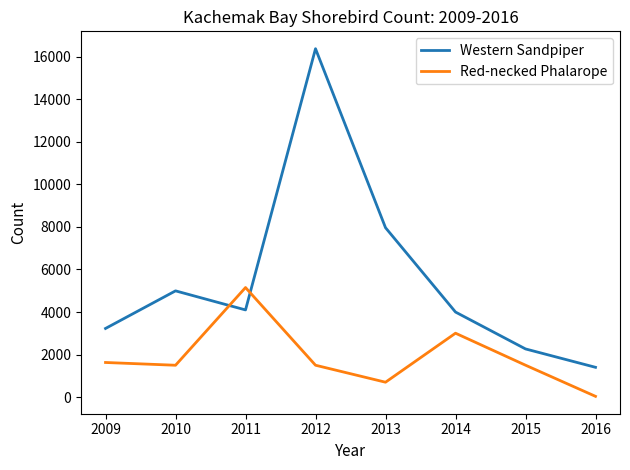

What are all the series names shown in the legend?

Western Sandpiper, Red-necked Phalarope